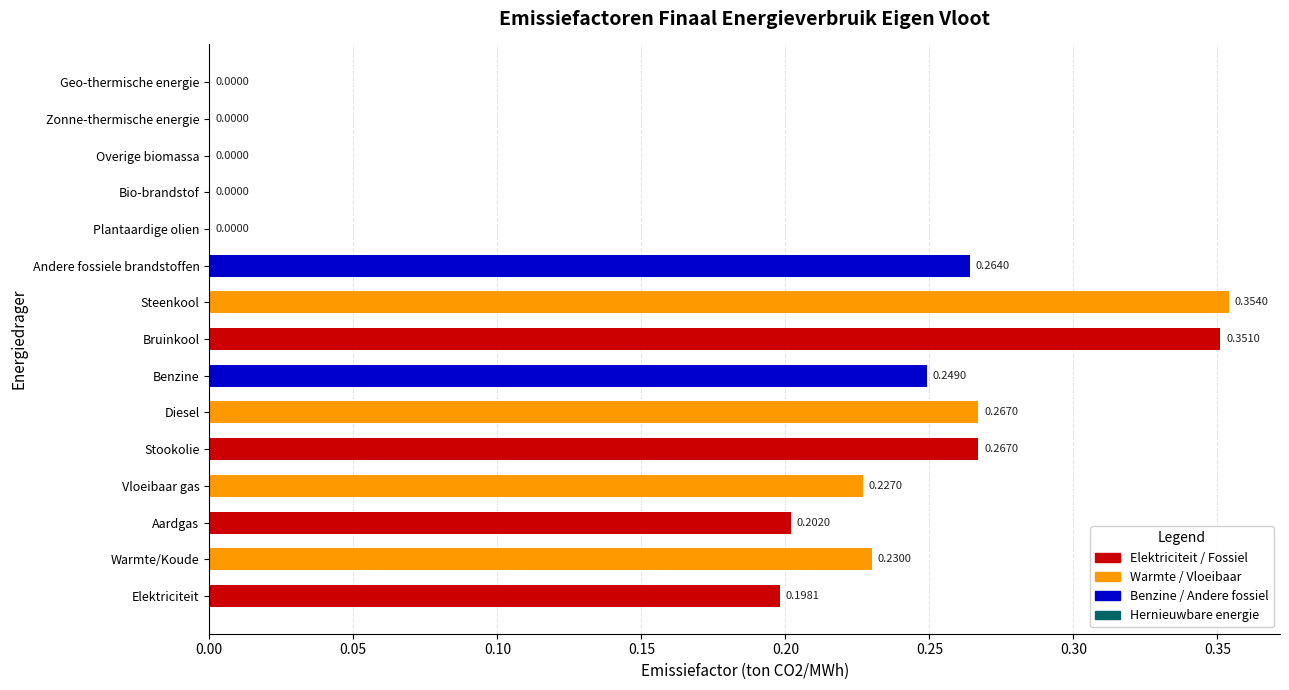

Which has a higher value, Geo-thermische energie or Bruinkool?

Bruinkool